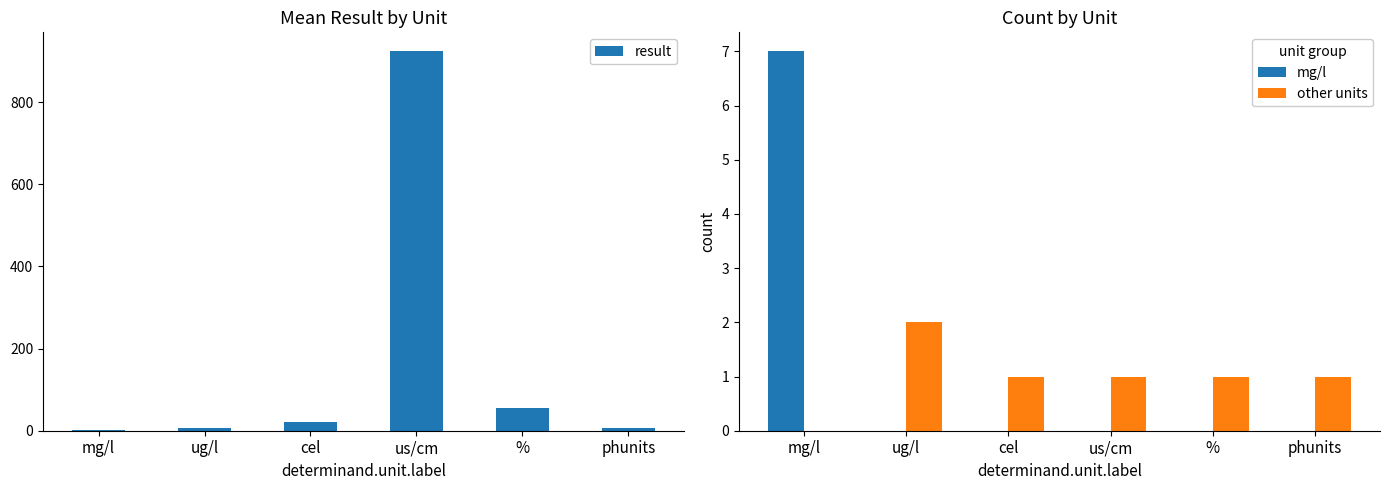

What is the value of the other units bar at the 2nd from the left?

2.0